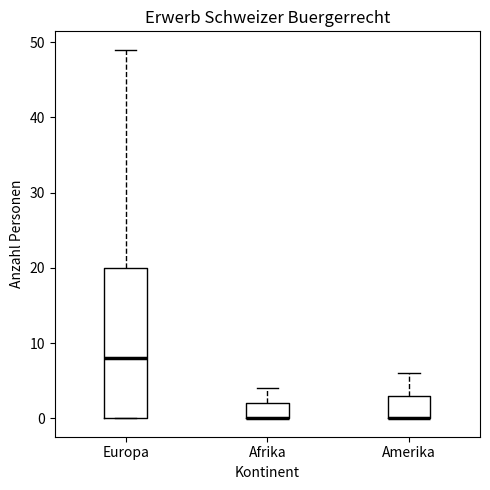

Reading left to right, transcribe this box plot: for each box, give where its median line is, the range the box spans, and where its two whiskers end, as read against the y-axis. The values are not printed on the chart, so give them approximately, as read against the axis.

Europa: median 8, box 0 to 20, whiskers 0 to 49
Afrika: median 0 (drawn on the box's lower edge), box 0 to 2, whiskers 0 to 4
Amerika: median 0 (drawn on the box's lower edge), box 0 to 3, whiskers 0 to 6